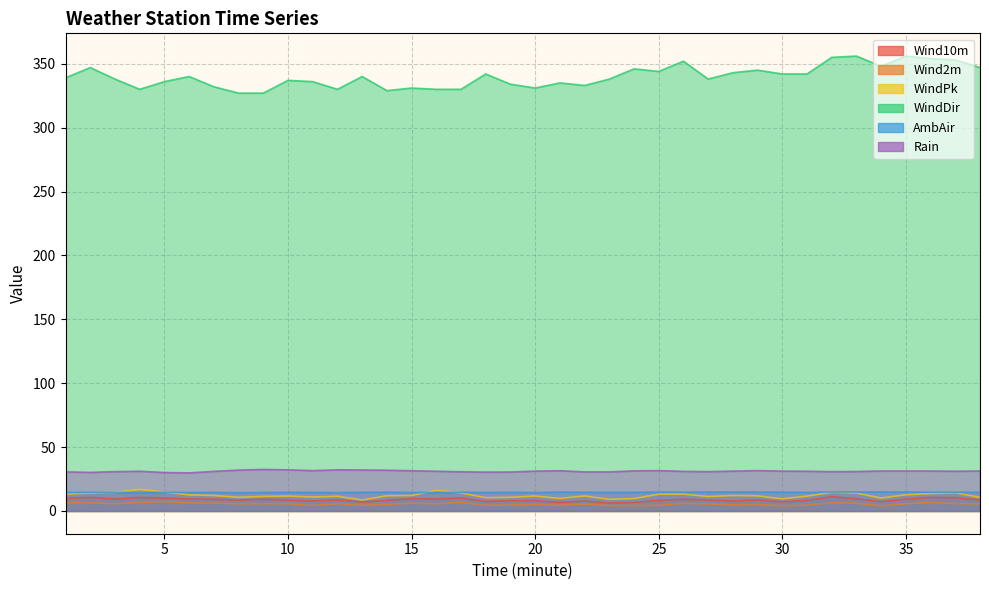

What is the greatest value displayed?

356.0